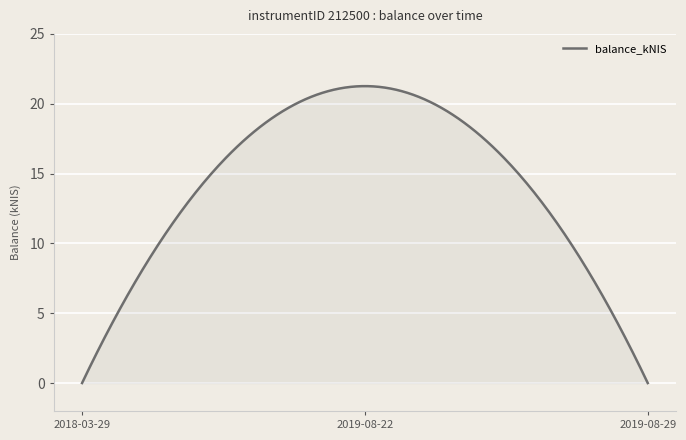

How many lines are shown in the chart?

1